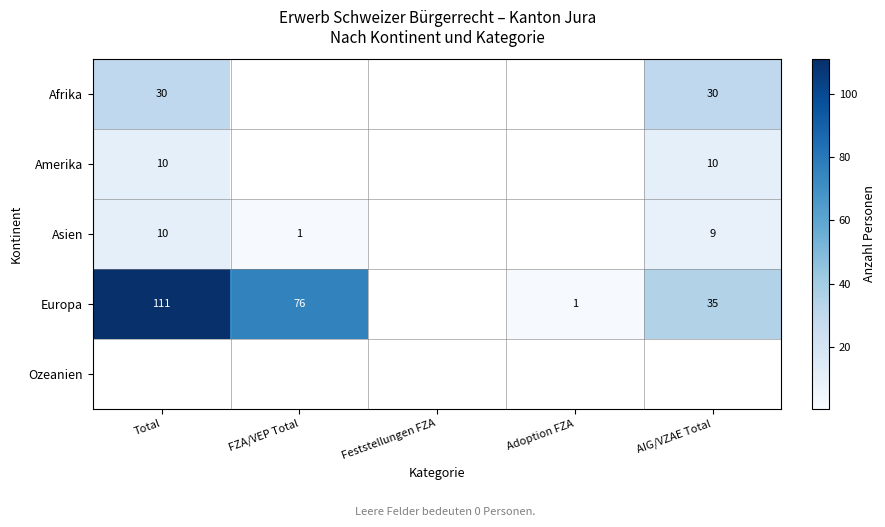

The value of Asien at AIG/VZAE Total is 16. True or false?

False